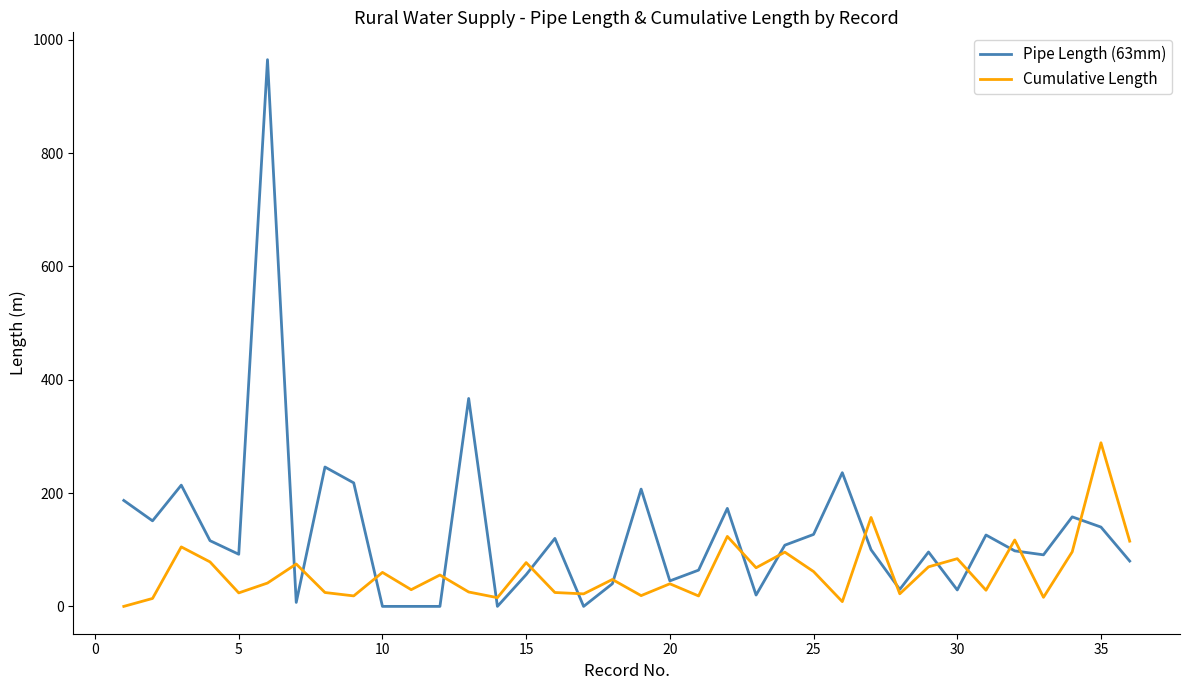

Rank the series by their average value, from lowest to highest.

Cumulative Length, Pipe Length (63mm)